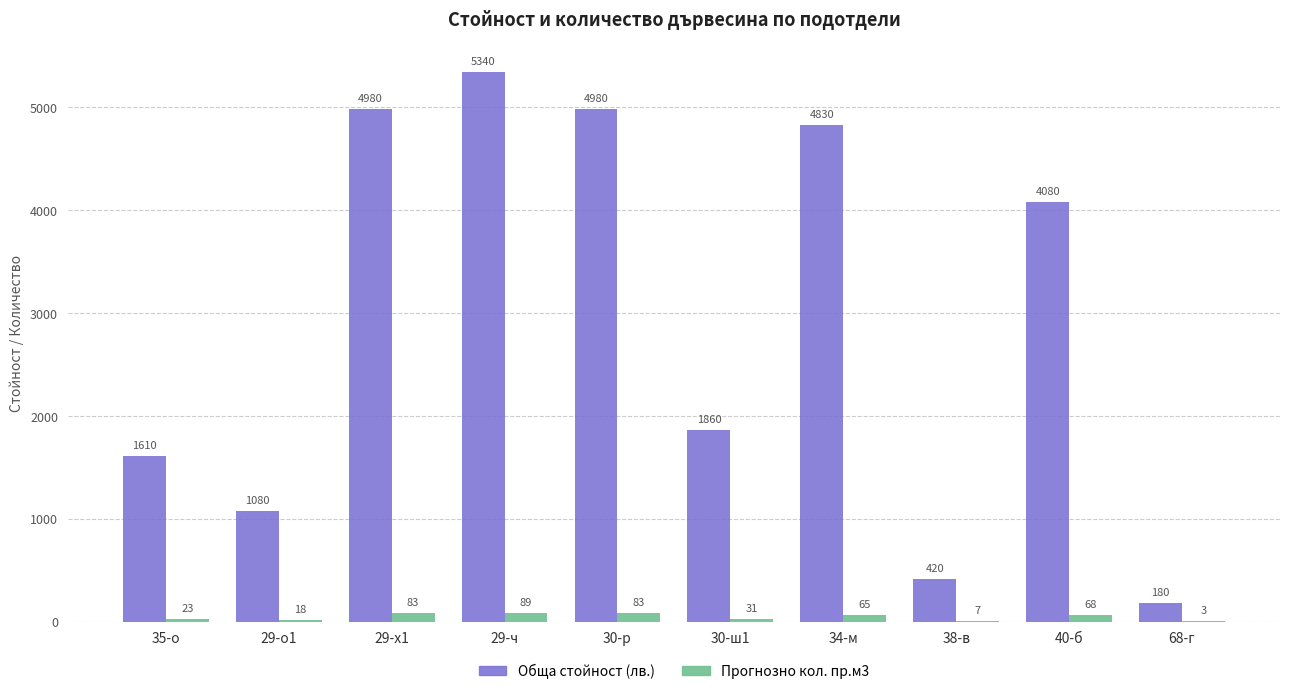

Are the bars grouped side by side (vs. stacked)?

Yes